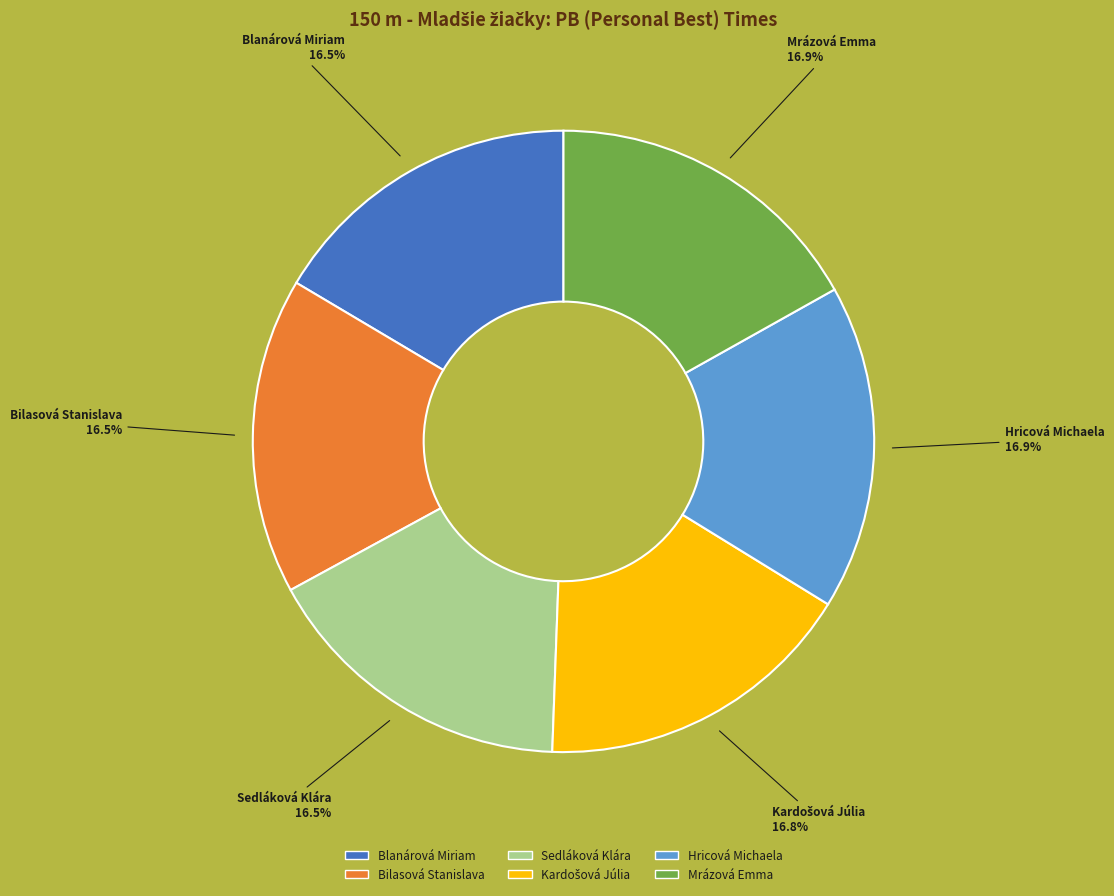

What percentage is NOT represented by Blanárová Miriam?

83.5%